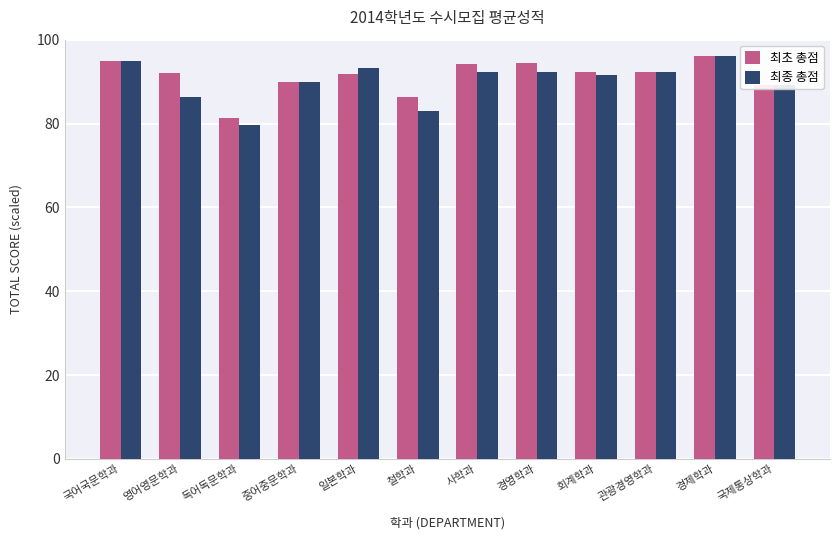

Which category has the lowest value in the 최초 총점 series?

독어독문학과